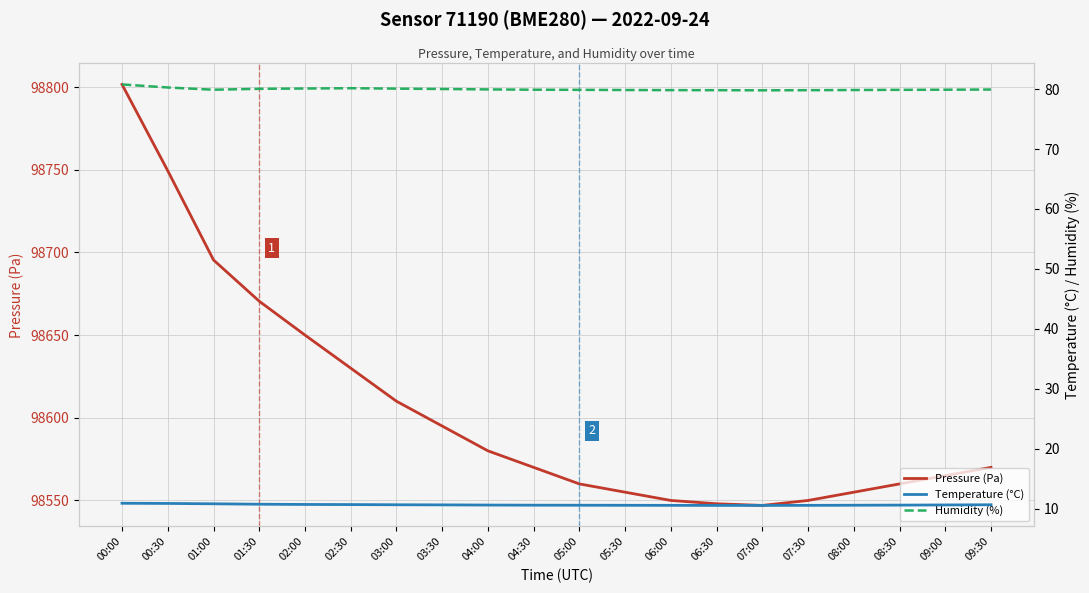

At how many categories does at least one series exceed 48869?

20